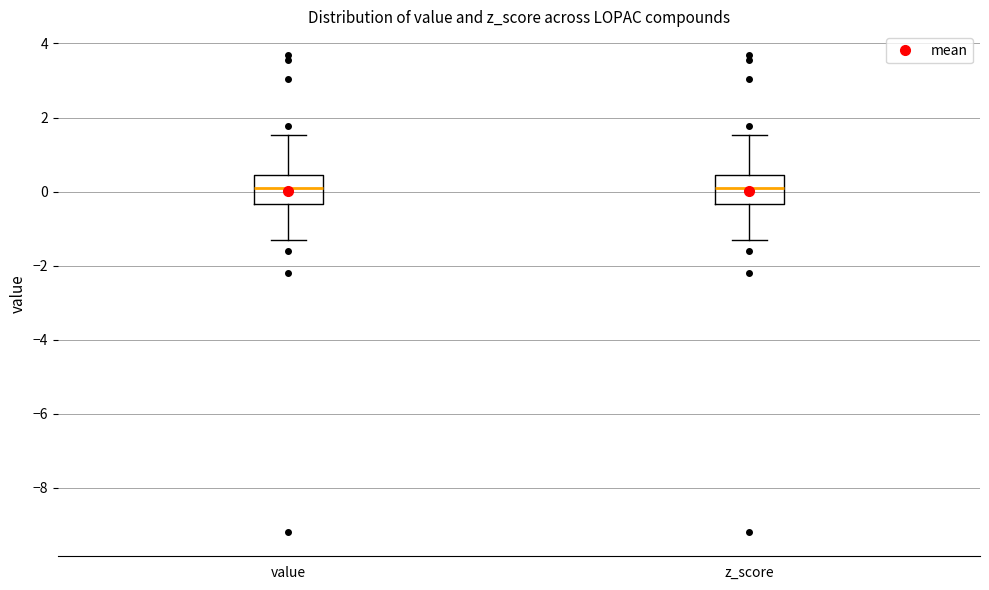

Where is the lower edge of the box for value on the y-axis? The values are not printed on the chart, so give them approximately, as read against the axis.

-0.4